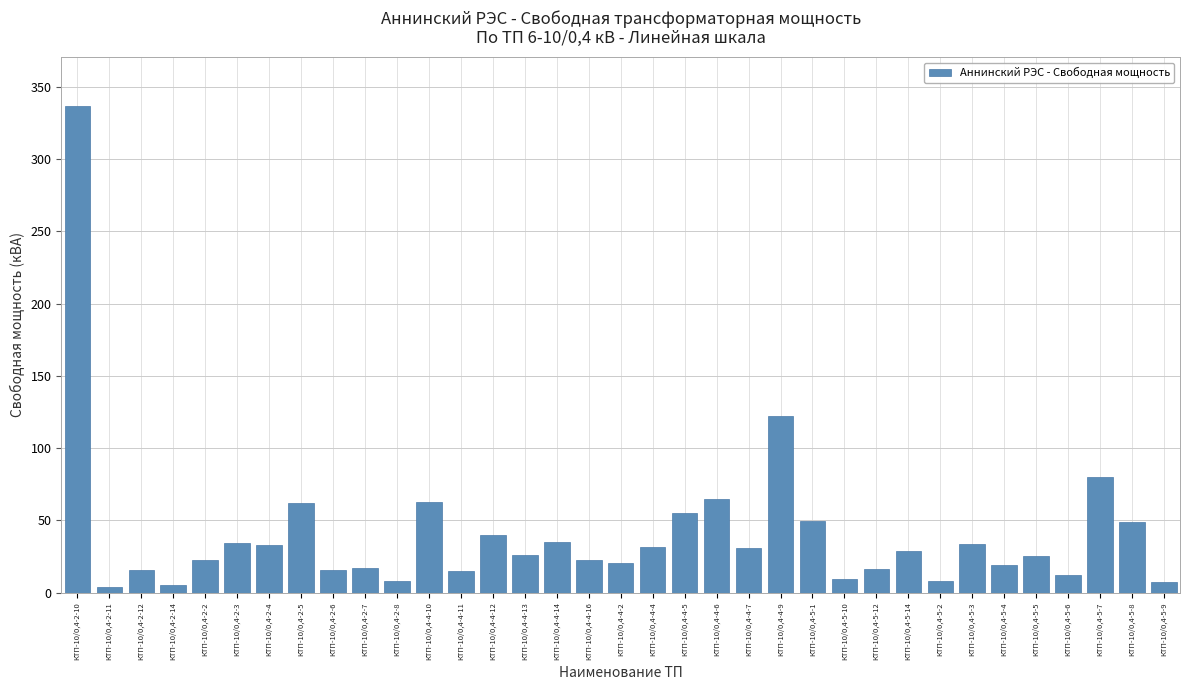

What is the label of the 12th bar from the left?

КТП-10/0,4-4-10